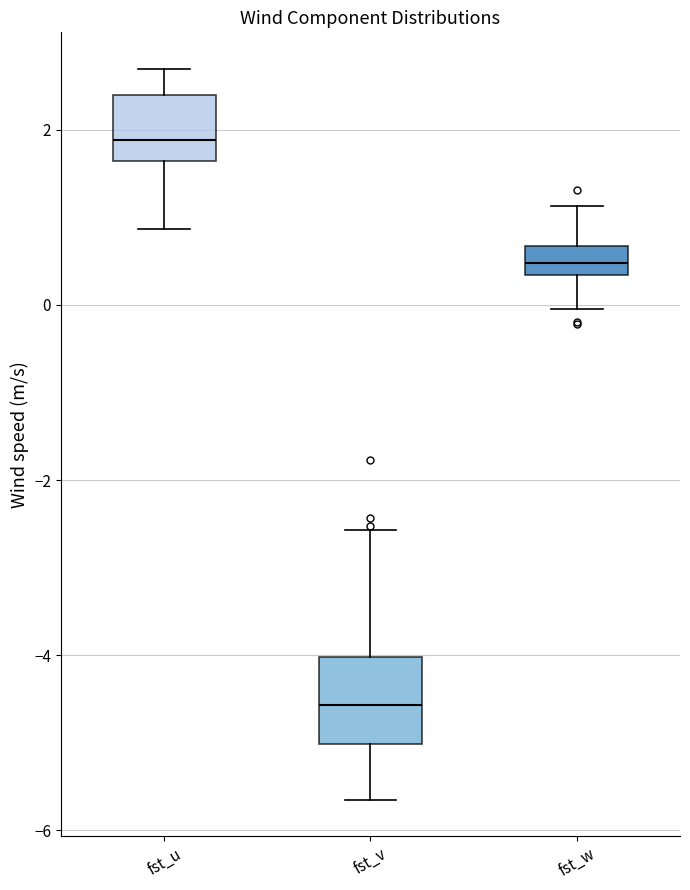

Where does the upper whisker of the box for fst_v end on the y-axis? The values are not printed on the chart, so give them approximately, as read against the axis.

-2.6